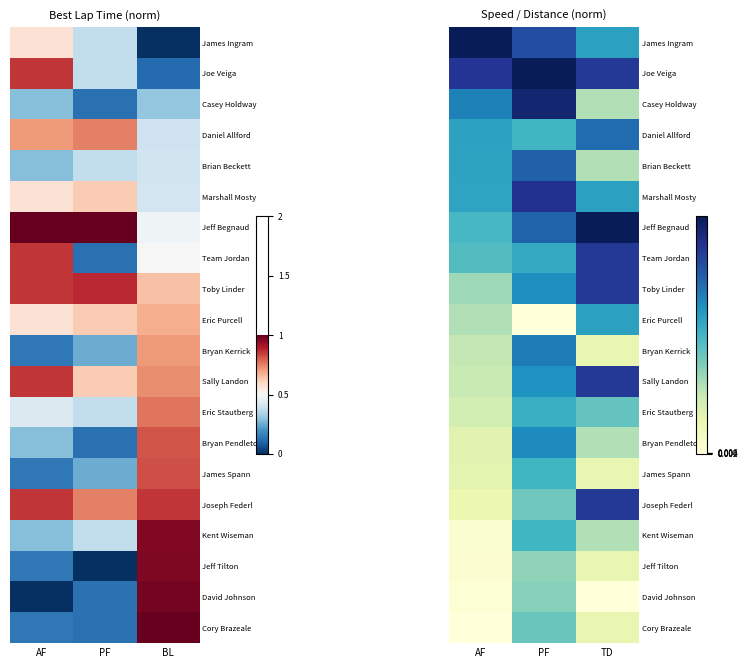

How many categories are shown in the chart?

3